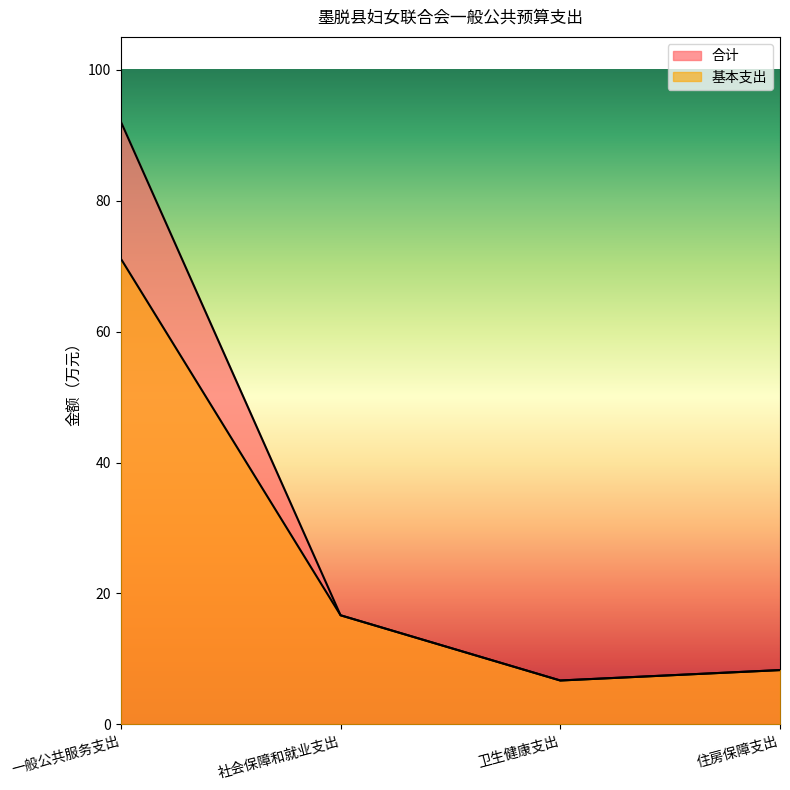

What is the value of the 基本支出 point at the 2nd from the left?

16.7